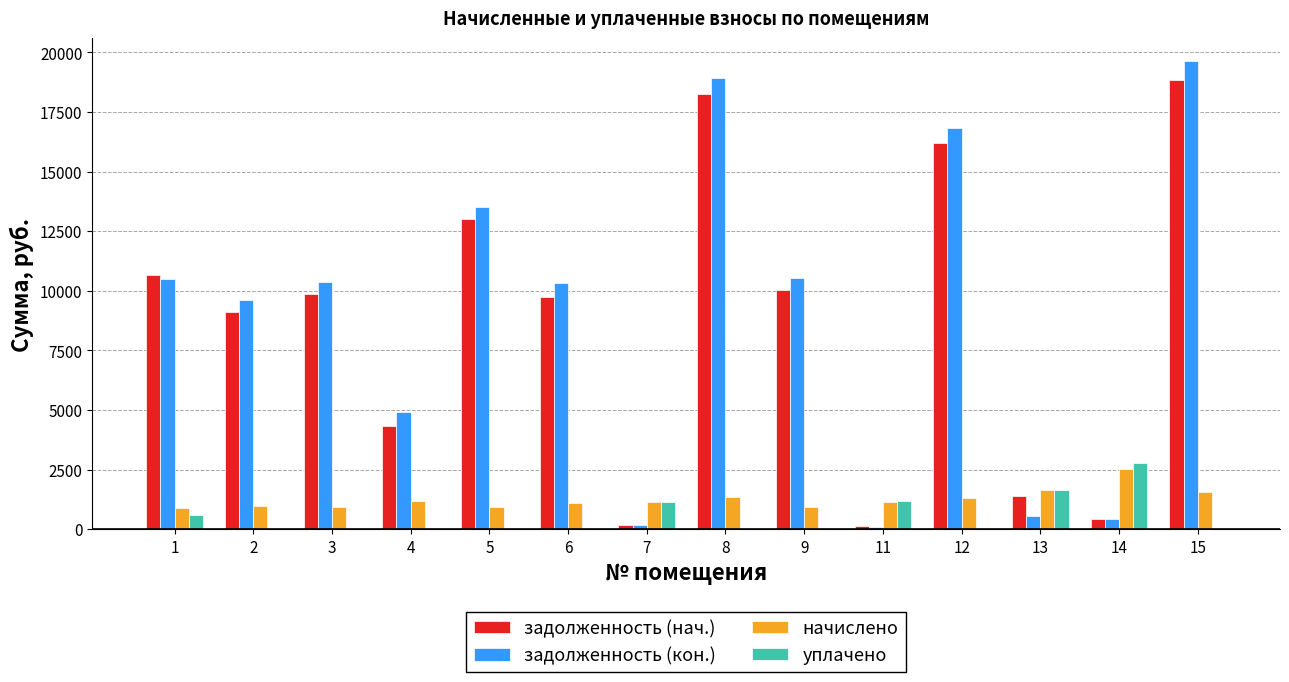

Where does the задолженность (кон.) series first go above 10351?

1